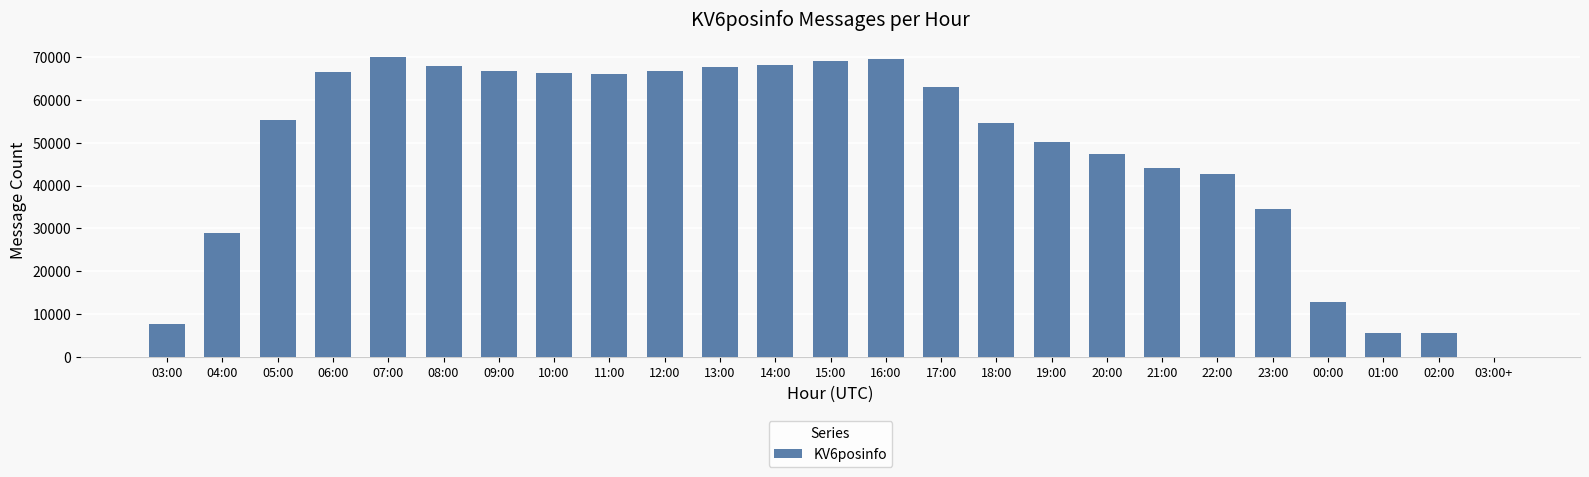

What is the ratio of the value at 06:00 to the value at 19:00?

1.3